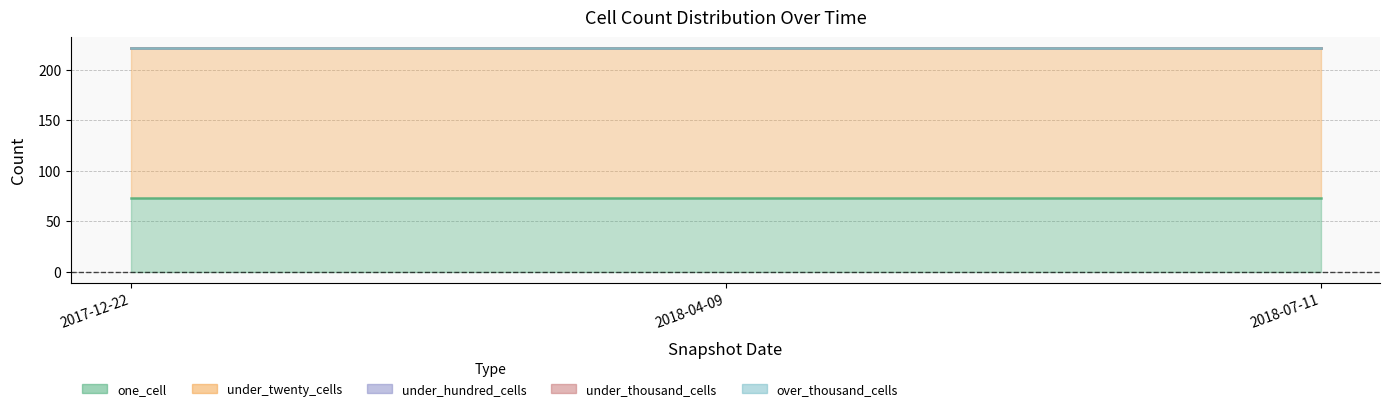

Rank the series by their maximum value, from lowest to highest.

under_hundred_cells, under_thousand_cells, over_thousand_cells, one_cell, under_twenty_cells